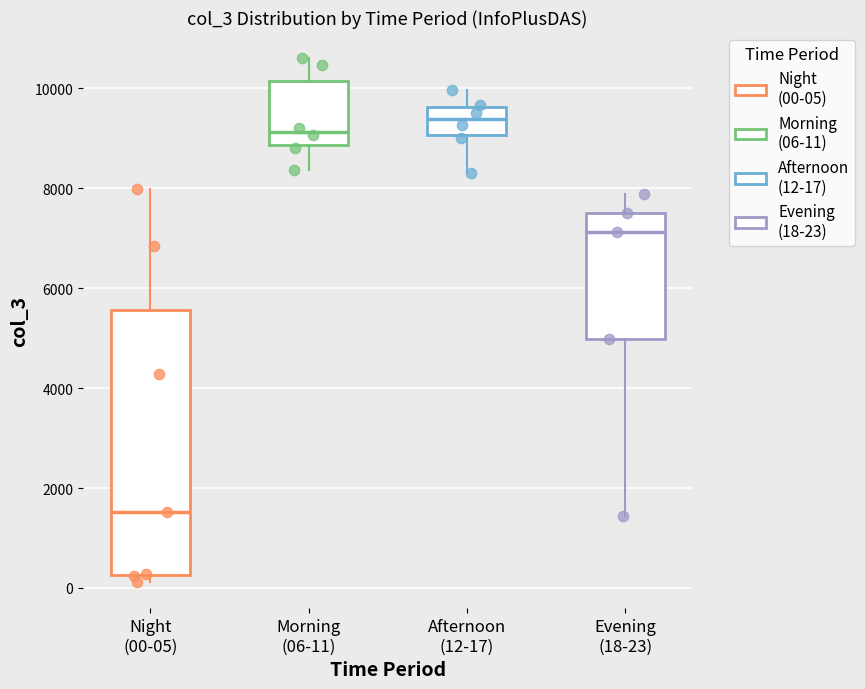

Reading left to right, transcribe this box plot: for each box, give where its median line is, the range the box spans, and where its two whiskers end, as read against the y-axis. The values are not printed on the chart, so give them approximately, as read against the axis.

Night (00-05): median 1600, box 200 to 5600, whiskers 200 (just below the box's lower edge) to 8000
Morning (06-11): median 9200, box 8800 to 10200, whiskers 8400 to 10600
Afternoon (12-17): median 9400, box 9000 to 9600, whiskers 8200 to 10000
Evening (18-23): median 7200, box 5000 to 7600, whiskers 1400 to 7800